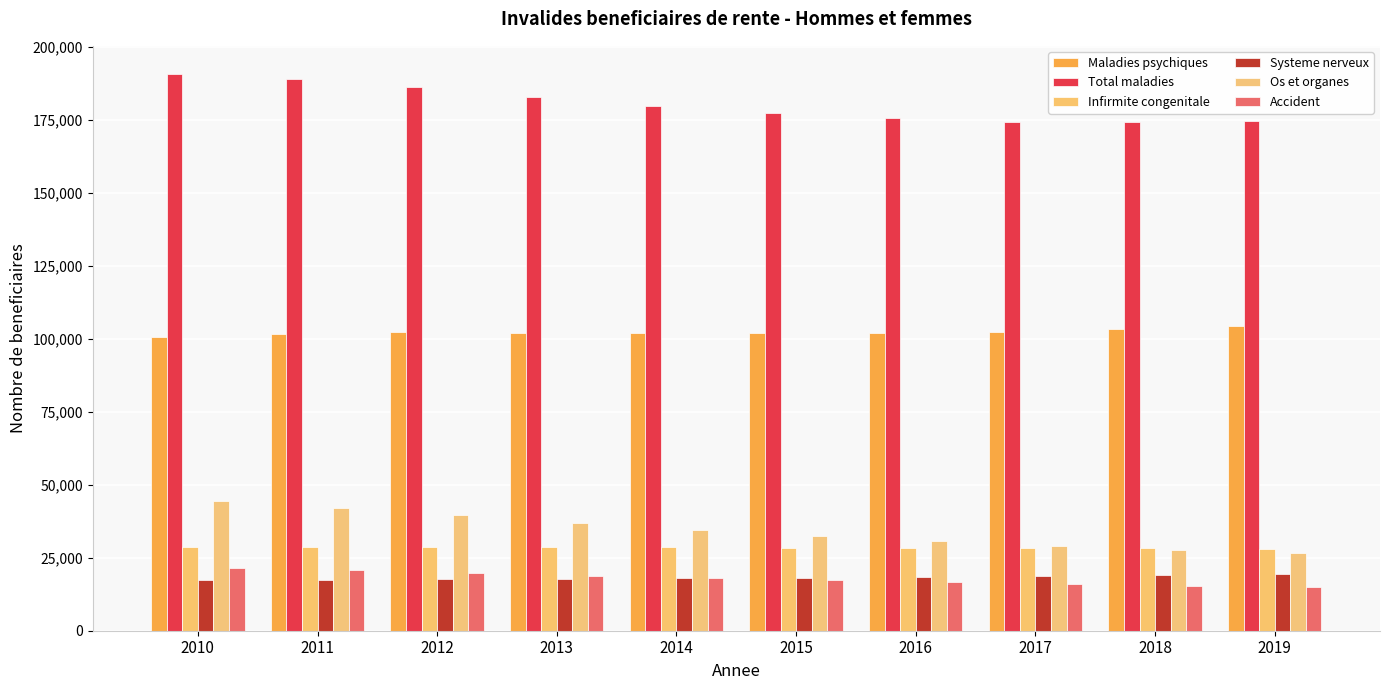

Are the bars grouped side by side (vs. stacked)?

Yes